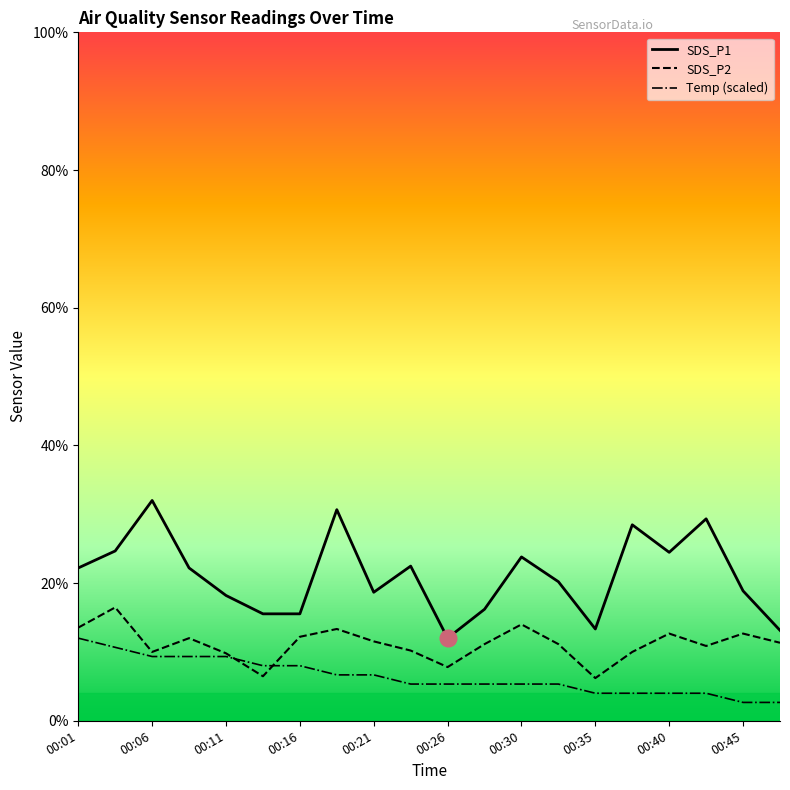

The value of SDS_P2 at 00:45 is 0.6. True or false?

False